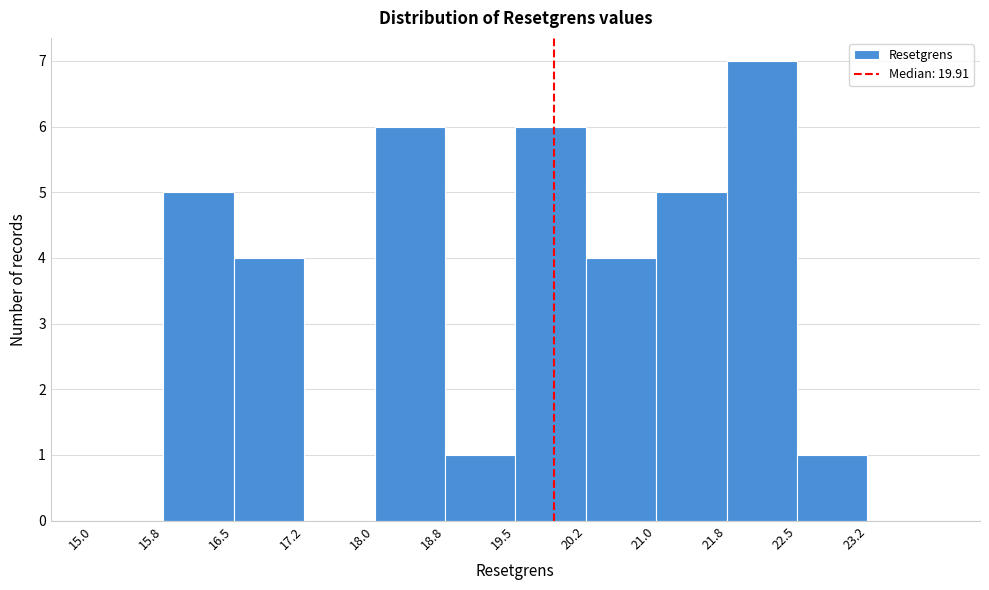

Reading left to right, transcribe this chart: for each bar, give the range it covers on the x-axis and its height. Neither the bar edges nor the heights are printed on the chart, so give them approximately, as read against the axes.

15.00 to 15.75: 0
15.75 to 16.50: 5
16.50 to 17.25: 4
17.25 to 18.00: 0
18.00 to 18.75: 6
18.75 to 19.50: 1
19.50 to 20.25: 6
20.25 to 21.00: 4
21.00 to 21.75: 5
21.75 to 22.50: 7
22.50 to 23.25: 1
23.25 to 24.00: 0